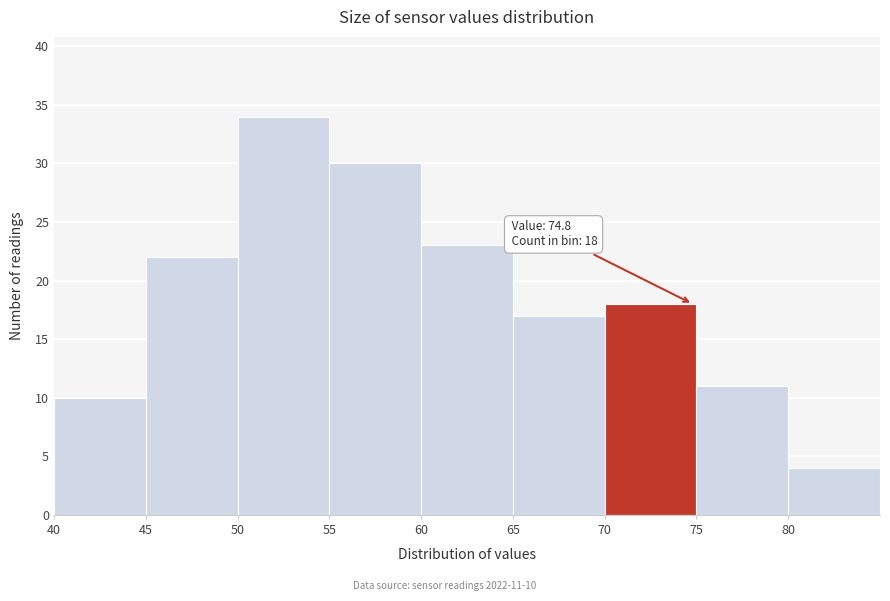

Which range on the x-axis has the tallest bar?

50 to 55